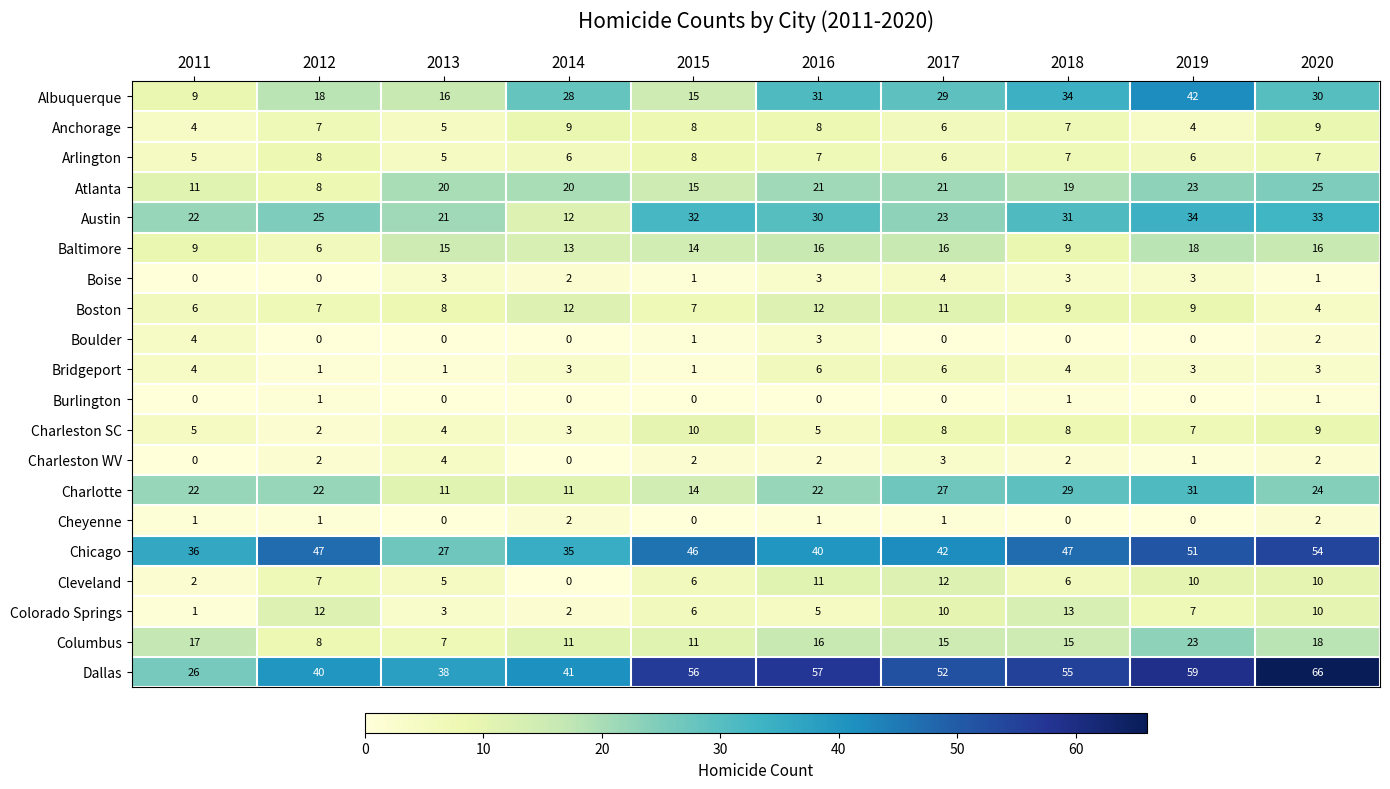

Is it true that Charleston SC equals 14 at 2018?

False